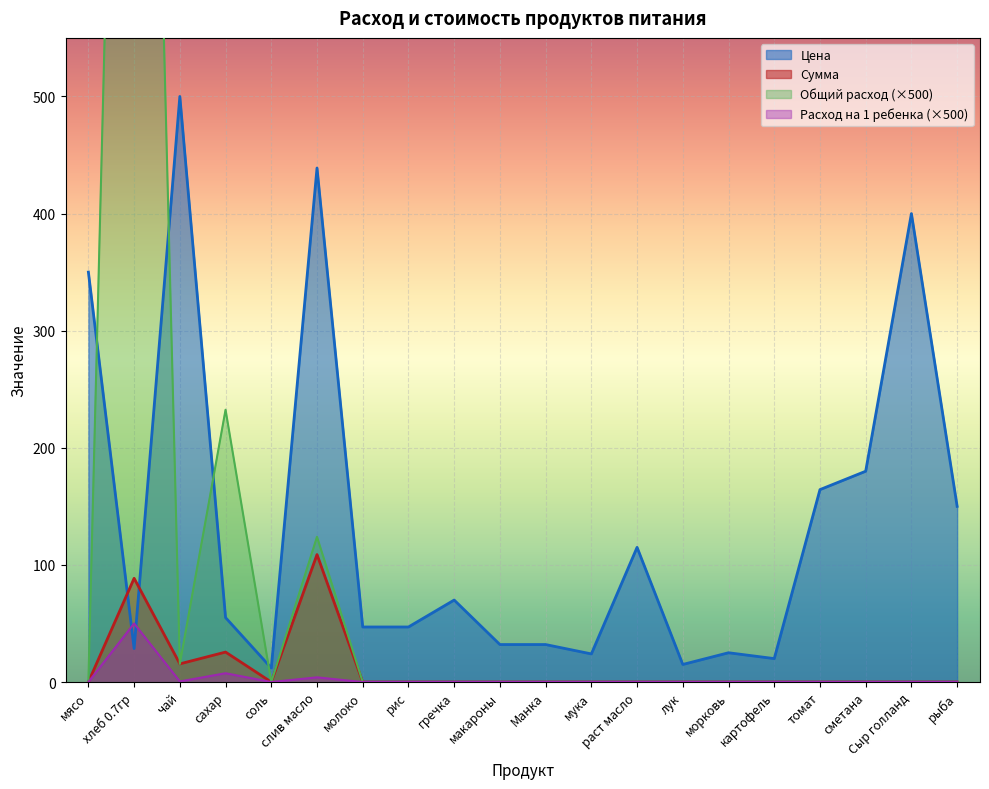

How many values in Общий расход are above zero?

4